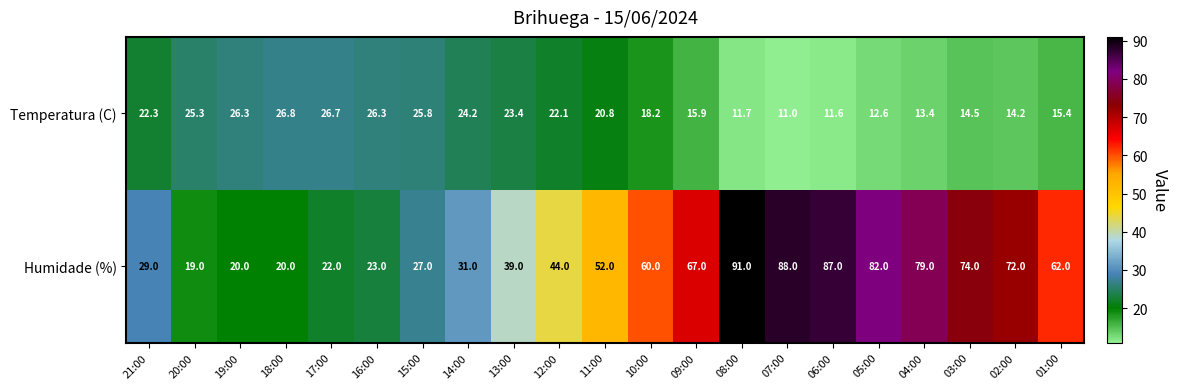

Is it true that Humidade (%) equals 91.0 at 08:00?

True